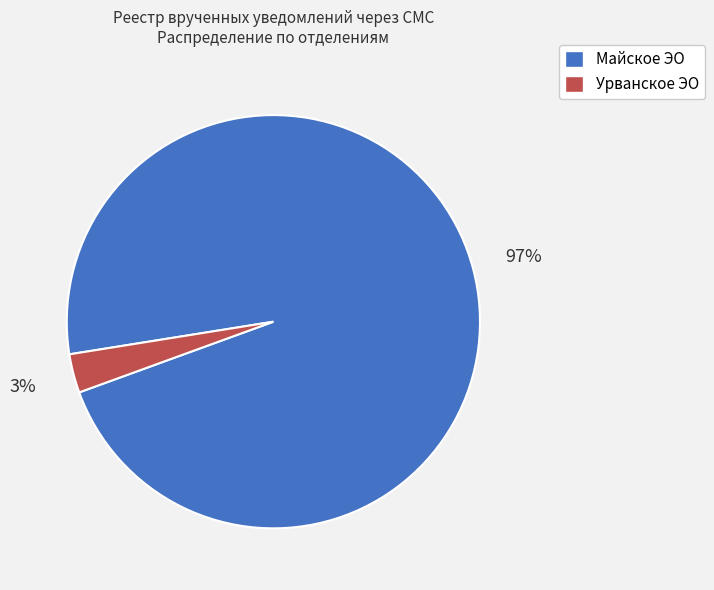

Count the number of slices in the pie.

2